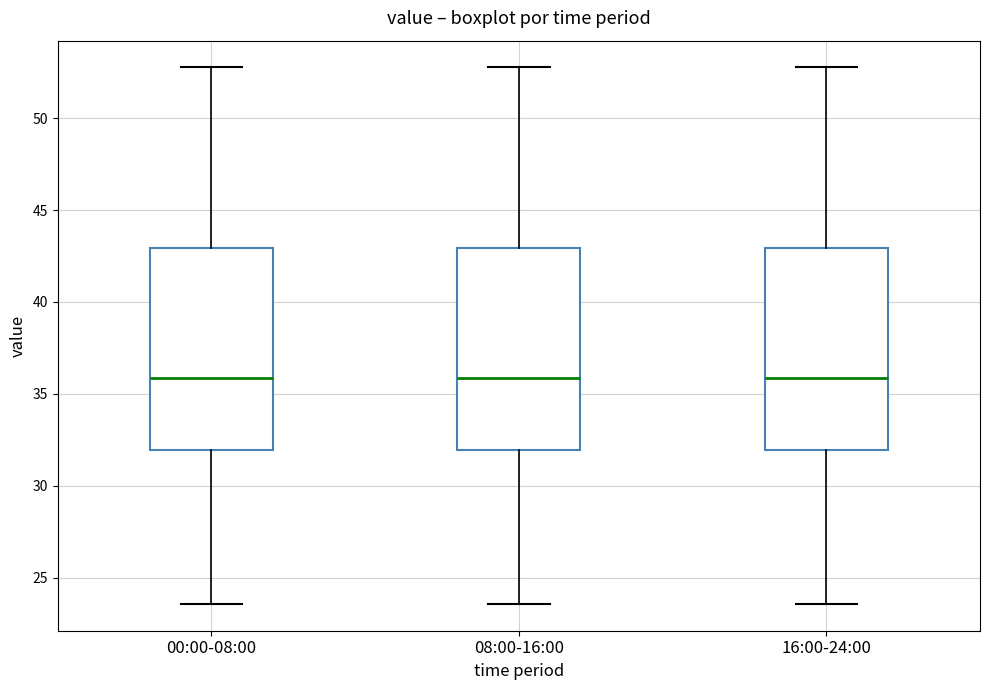

Reading left to right, transcribe this box plot: for each box, give where its median line is, the range the box spans, and where its two whiskers end, as read against the y-axis. The values are not printed on the chart, so give them approximately, as read against the axis.

00:00-08:00: median 36.0, box 32.0 to 43.0, whiskers 23.5 to 53.0
08:00-16:00: median 36.0, box 32.0 to 43.0, whiskers 23.5 to 53.0
16:00-24:00: median 36.0, box 32.0 to 43.0, whiskers 23.5 to 53.0